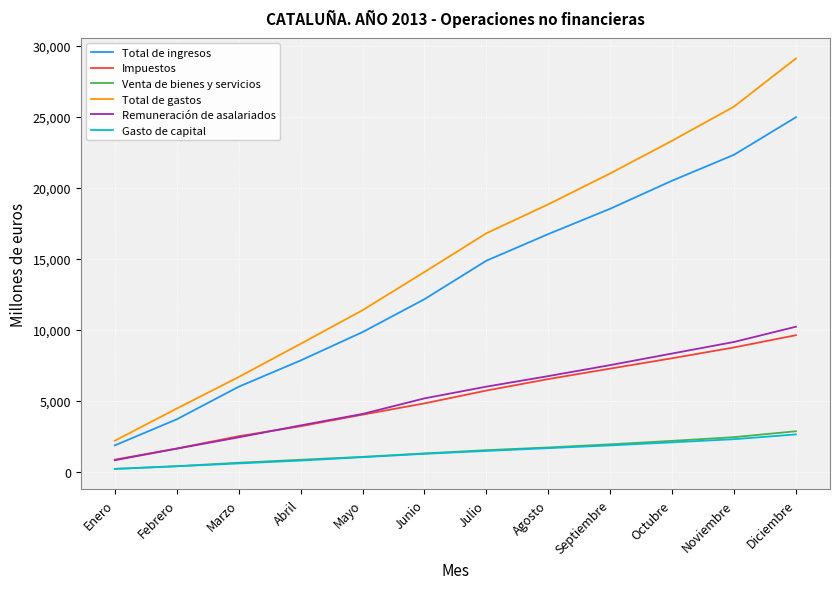

Read the Total de gastos value at Julio.

16810